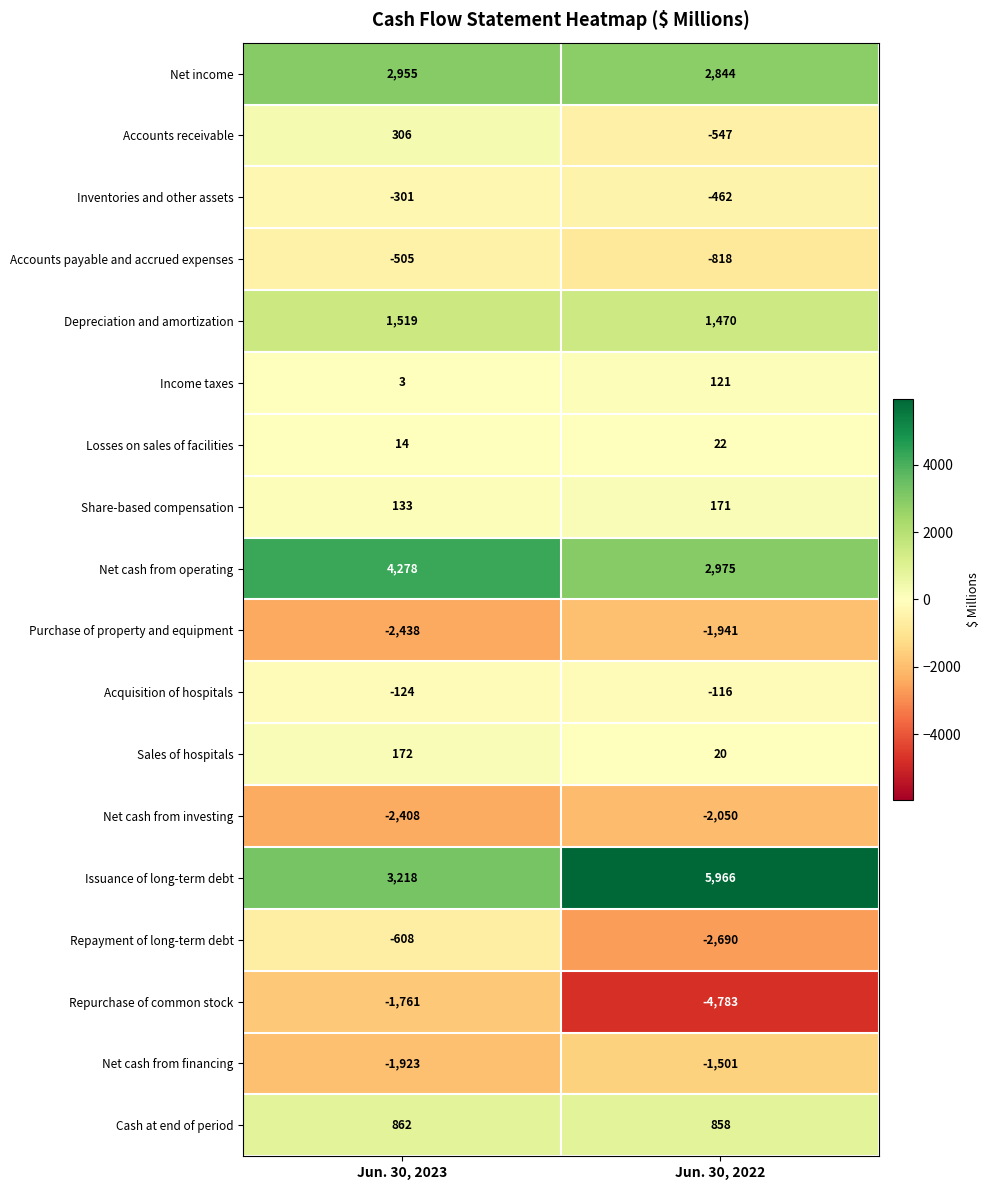

What is the difference between the Repayment of long-term debt values at Jun. 30, 2022 and Jun. 30, 2023?

2082